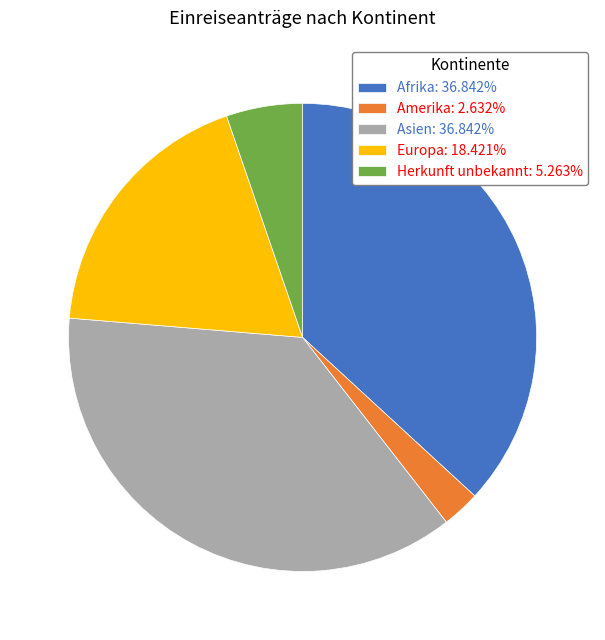

What is the ratio of the value at Asien: 36.842% to the value at Afrika: 36.842%?

1.0